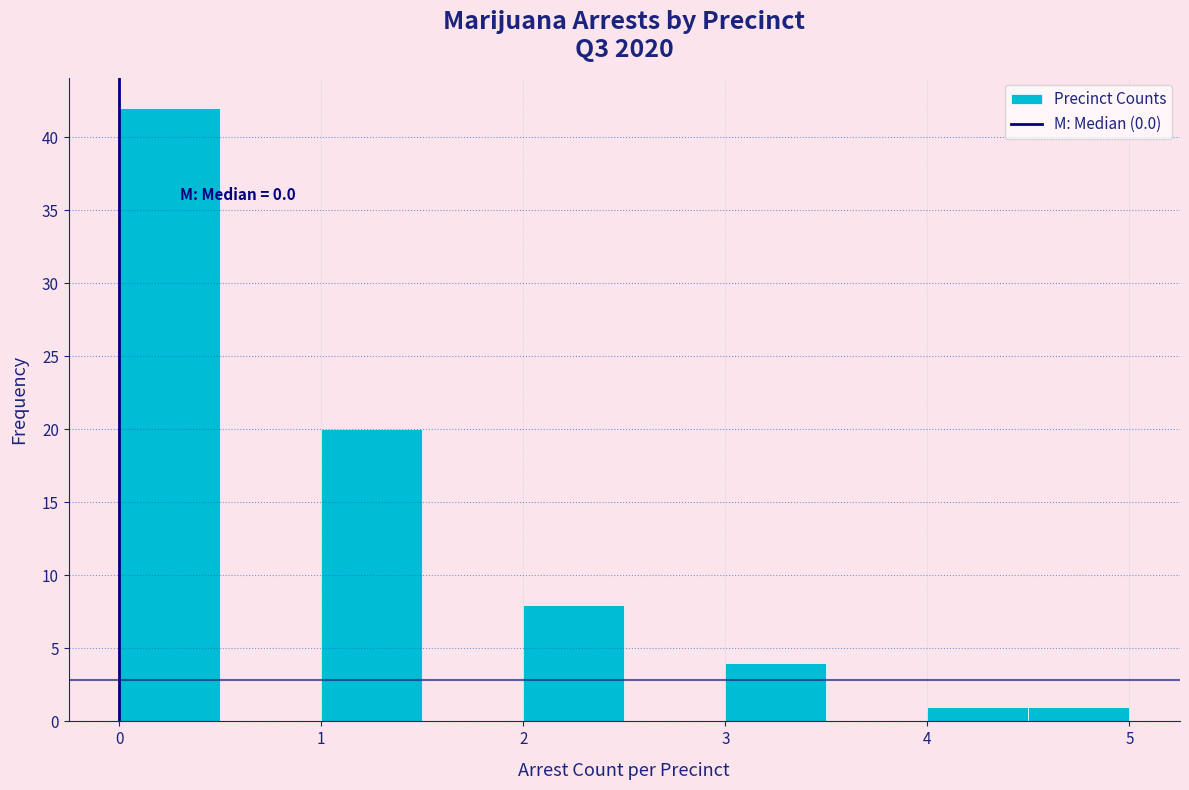

Over which range of the x-axis is the bar tallest?

0.0 to 0.5